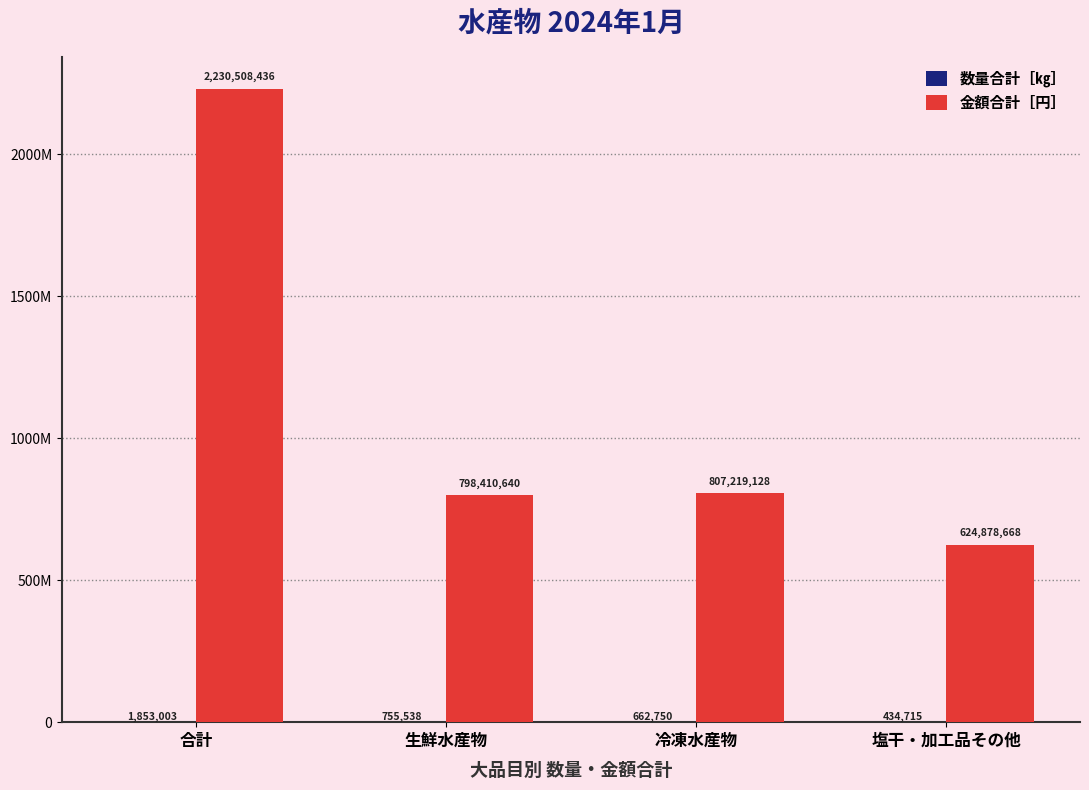

Are the bars horizontal?

No